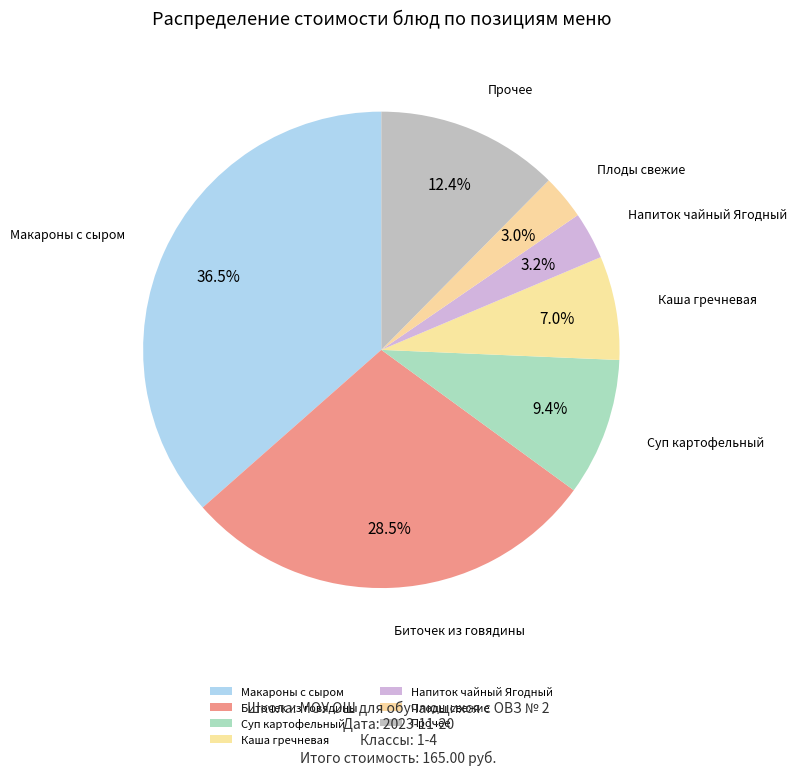

How many slices are in this pie chart?

7